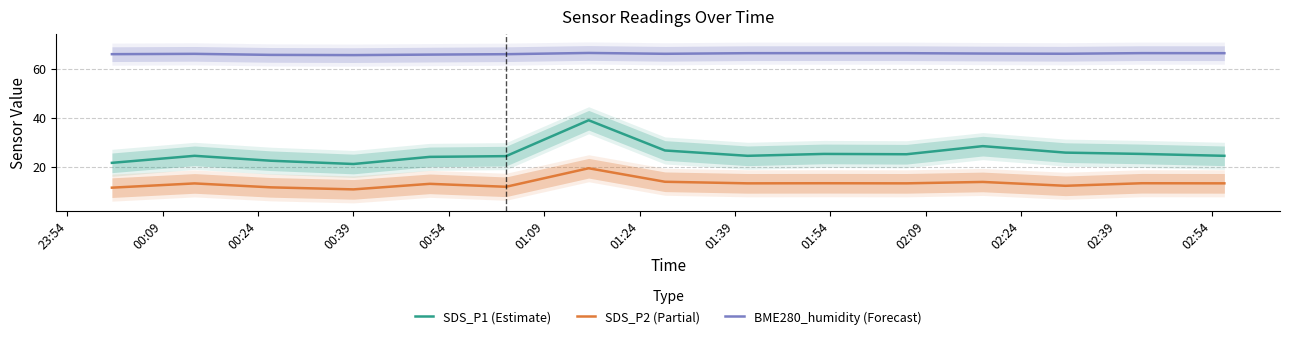

What is the lowest value of the BME280_humidity (Forecast) series?

65.5